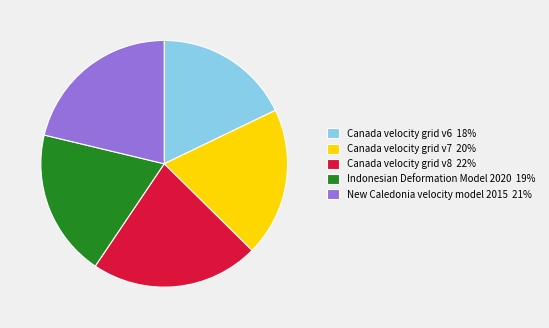

What is the smallest slice in the pie chart?

Canada velocity grid v6